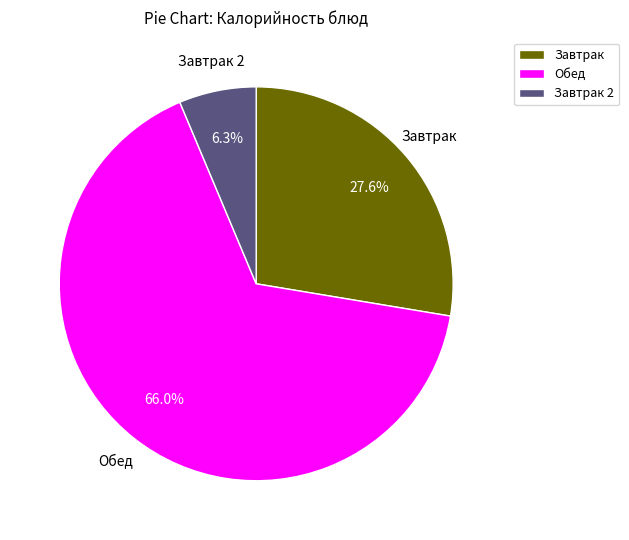

What is the ratio of the value at Обед to the value at Завтрак?

2.4